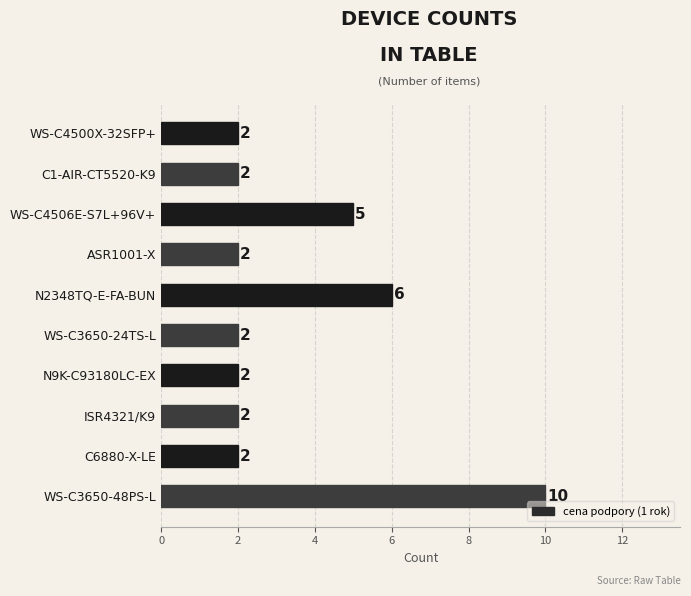

What is the greatest value displayed?

10